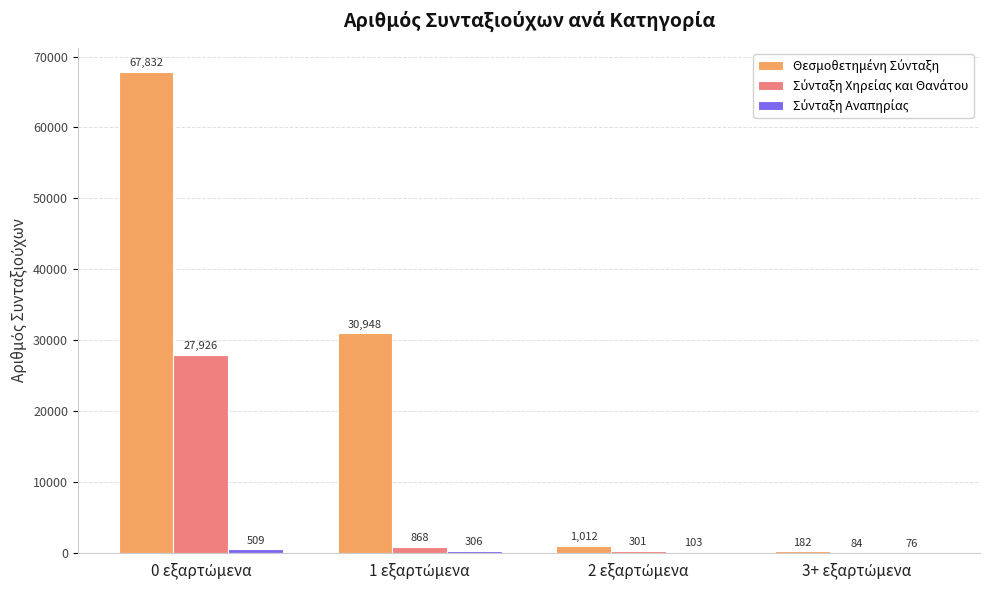

What is the maximum value shown in the chart?

67832